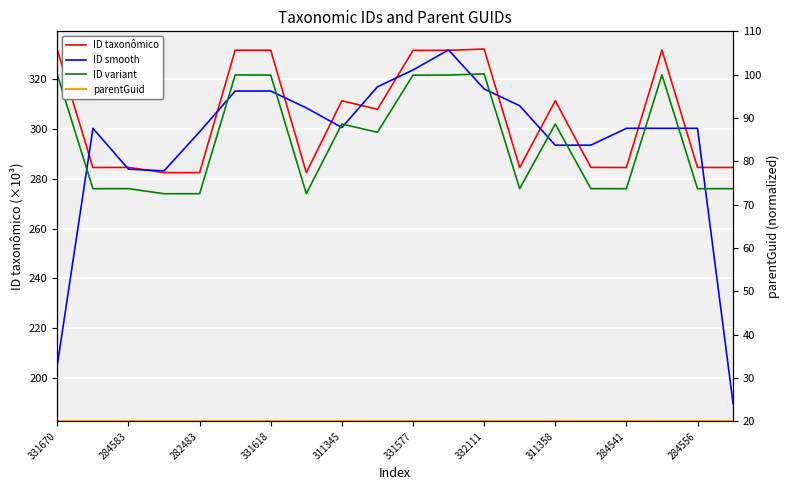

What is the average value of the ID smooth series?

294.3